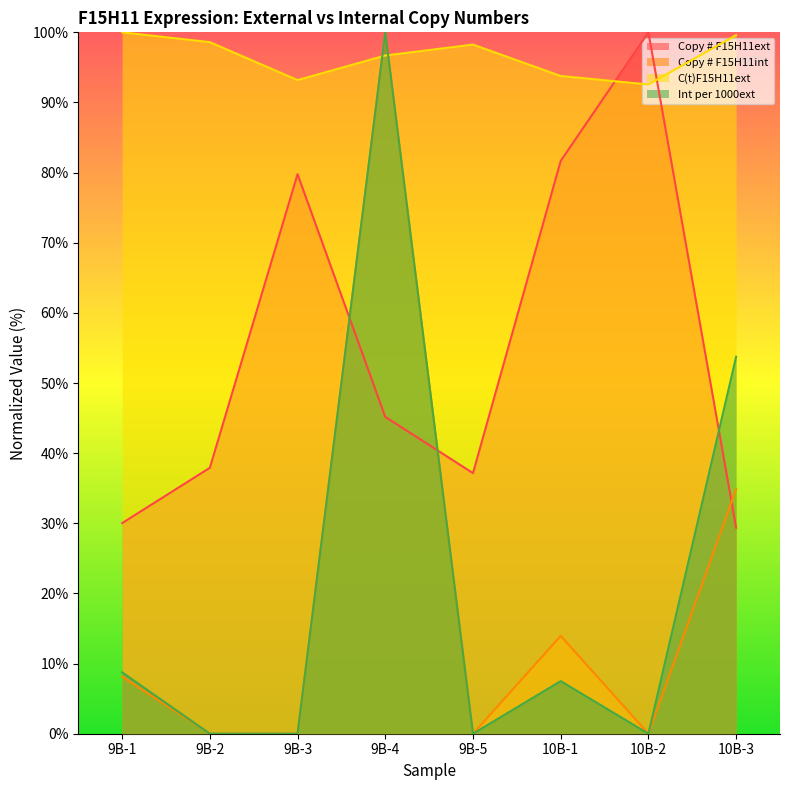

Between 9B-5 and 10B-3, which is larger?

9B-5